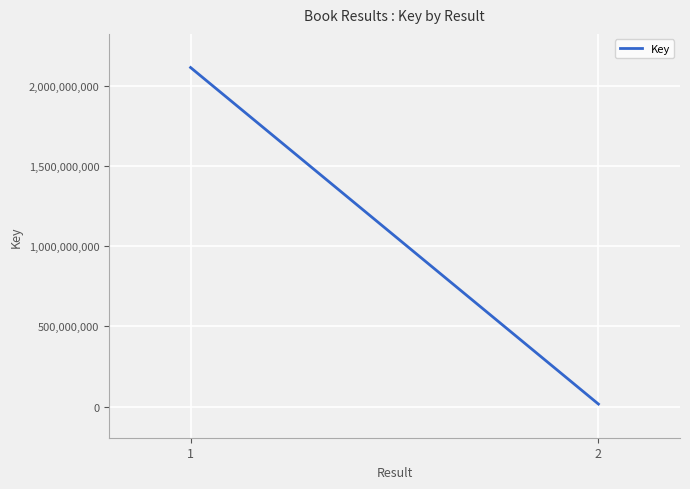

Rank the categories by value from lowest to highest.

2, 1